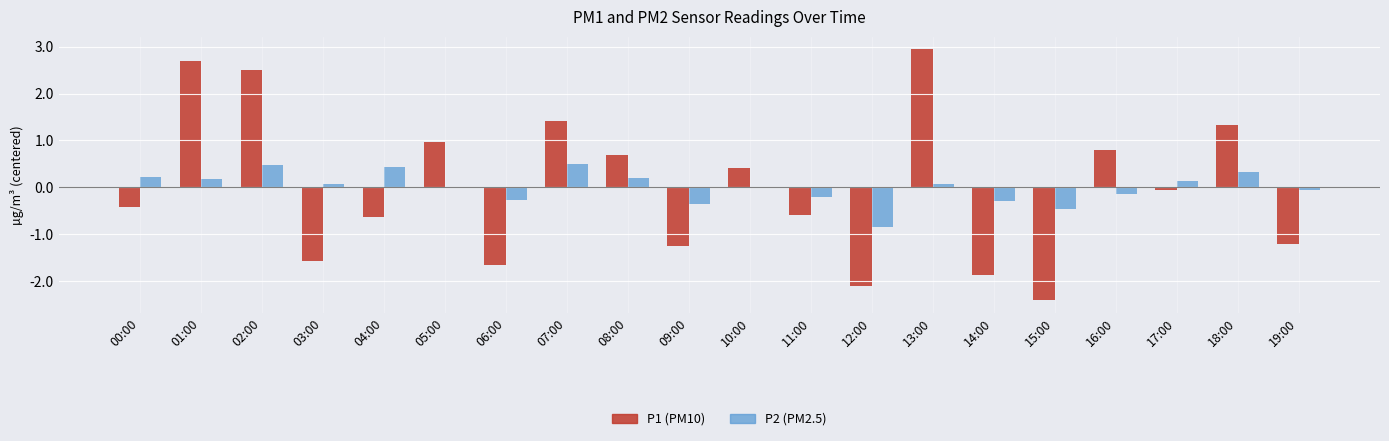

Is the value of P1 at 11:00 greater than the value of P2 at 11:00?

No